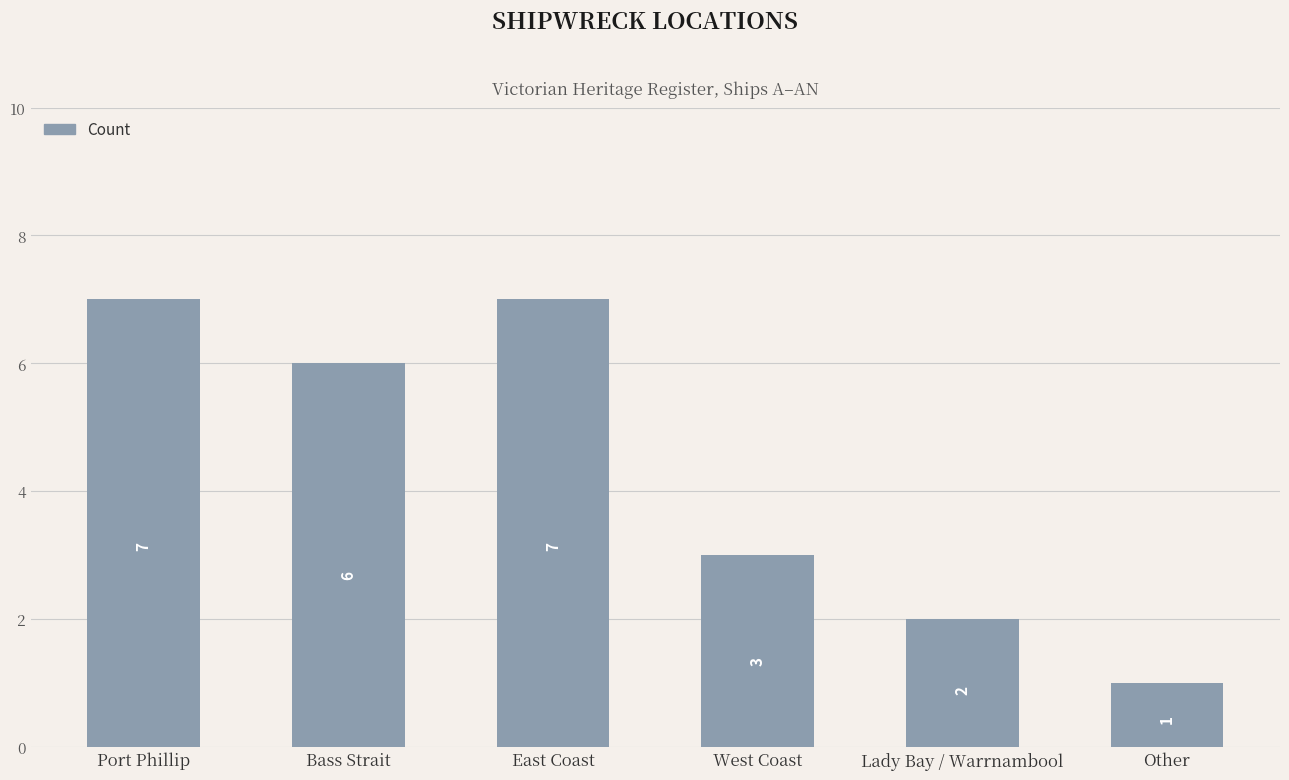

The chart shows a value of 4 at Bass Strait. True or false?

False